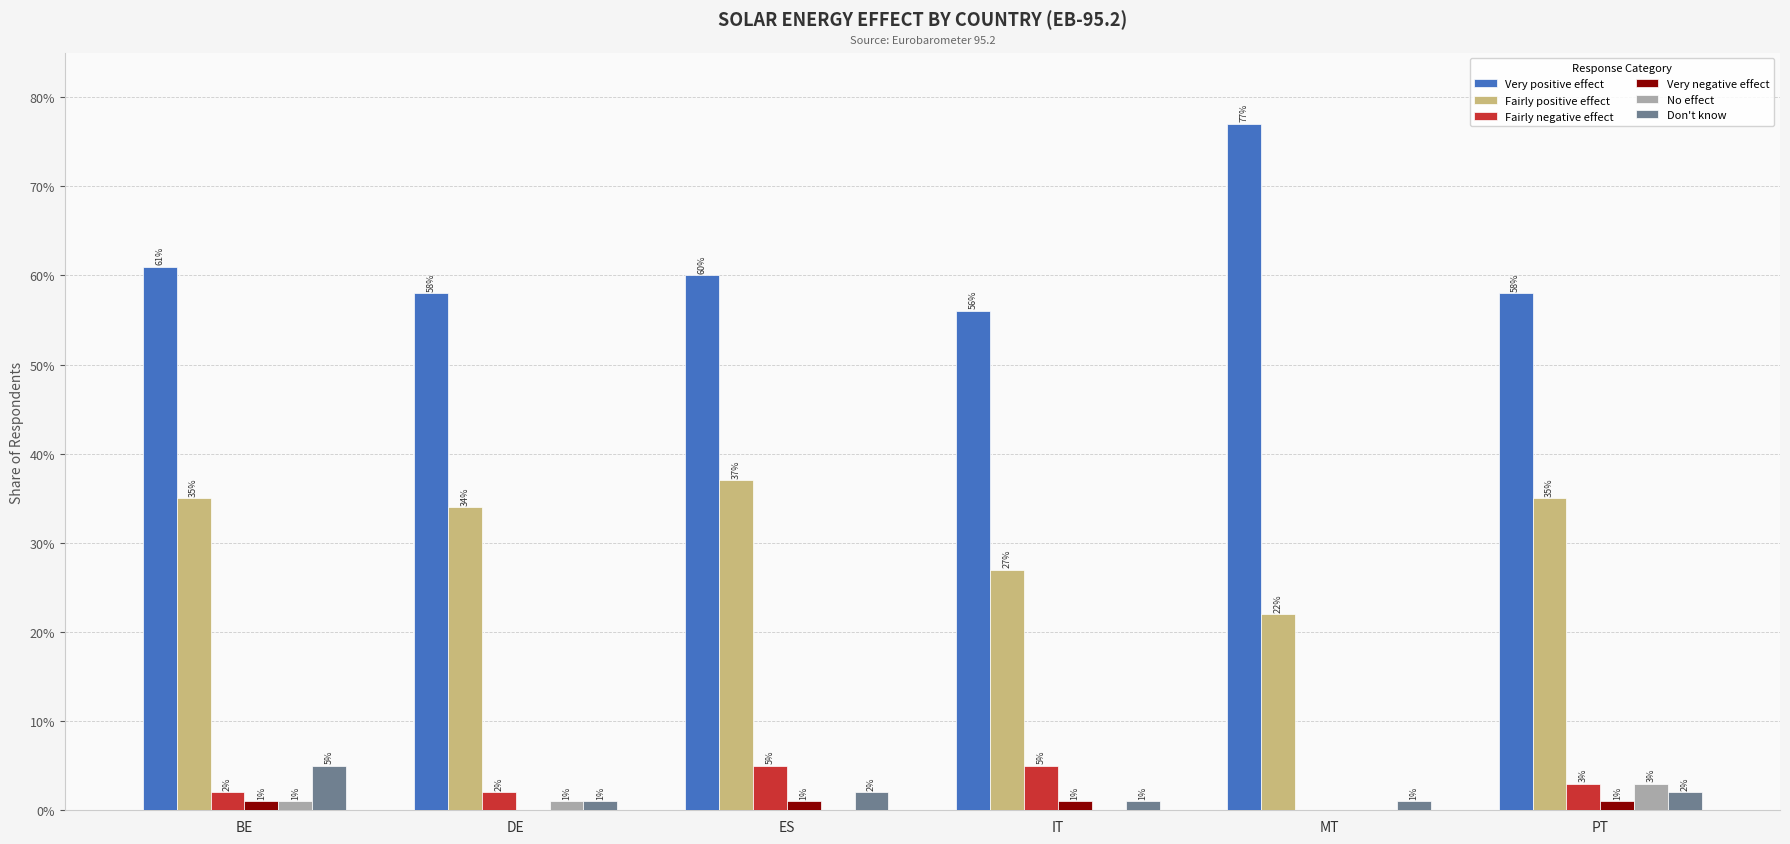

Which category has the lowest value in the Very positive effect series?

IT